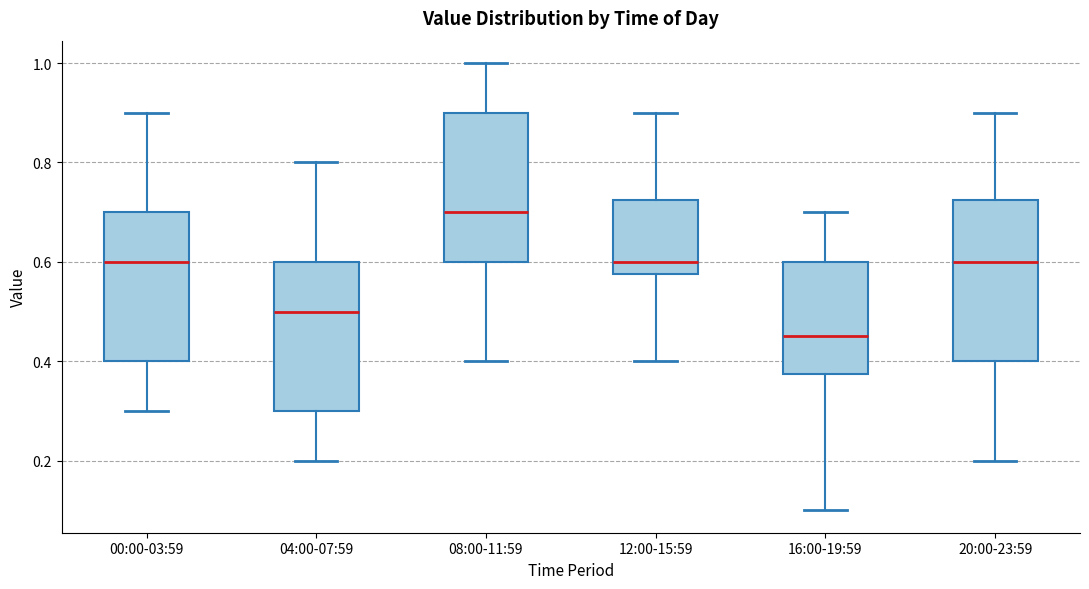

Reading left to right, read every box against the y-axis: the position of its median line, the range the box covers, and the ends of its whiskers. The values are not printed on the chart, so give them approximately, as read against the axis.

00:00-03:59: median 0.60, box 0.40 to 0.70, whiskers 0.30 to 0.90
04:00-07:59: median 0.50, box 0.30 to 0.60, whiskers 0.20 to 0.80
08:00-11:59: median 0.70, box 0.60 to 0.90, whiskers 0.40 to 1.00
12:00-15:59: median 0.60, box 0.58 to 0.72, whiskers 0.40 to 0.90
16:00-19:59: median 0.46, box 0.38 to 0.60, whiskers 0.10 to 0.70
20:00-23:59: median 0.60, box 0.40 to 0.72, whiskers 0.20 to 0.90